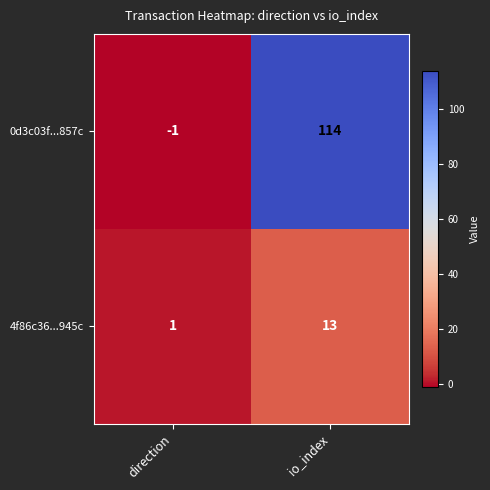

What is the difference between the maximum and minimum values in the 0d3c03f...857c series?

115